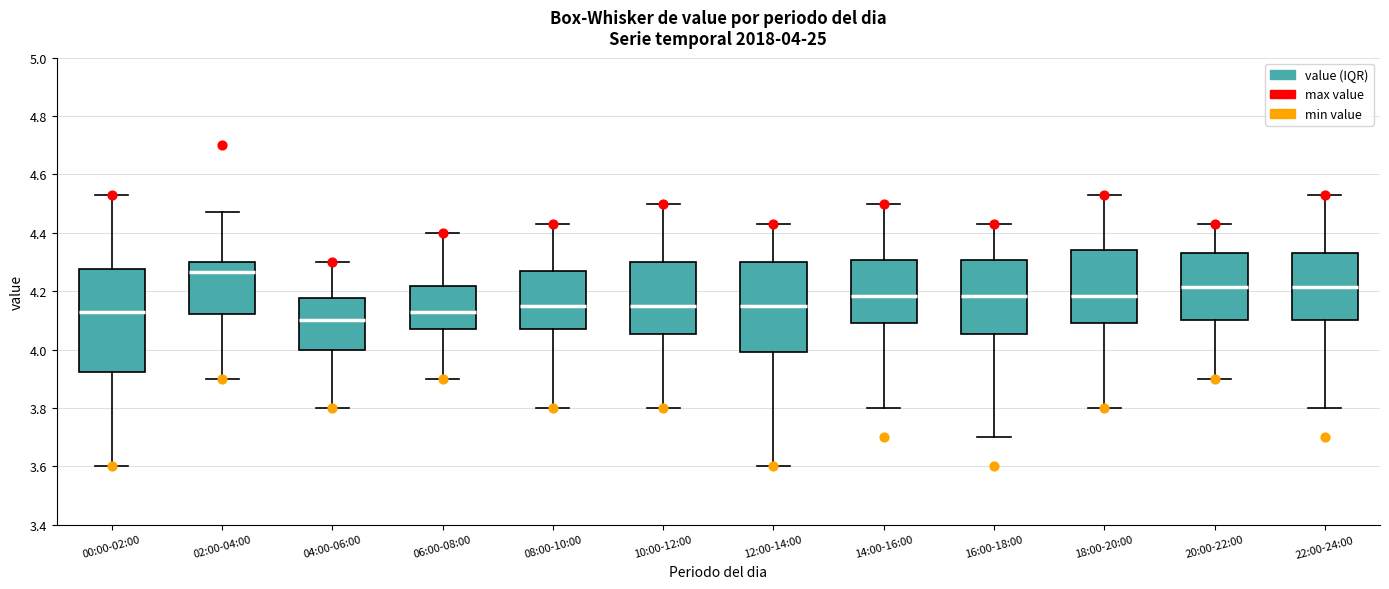

Comparing the boxes themselves (not the whiskers), which one is the tallest?

00:00-02:00